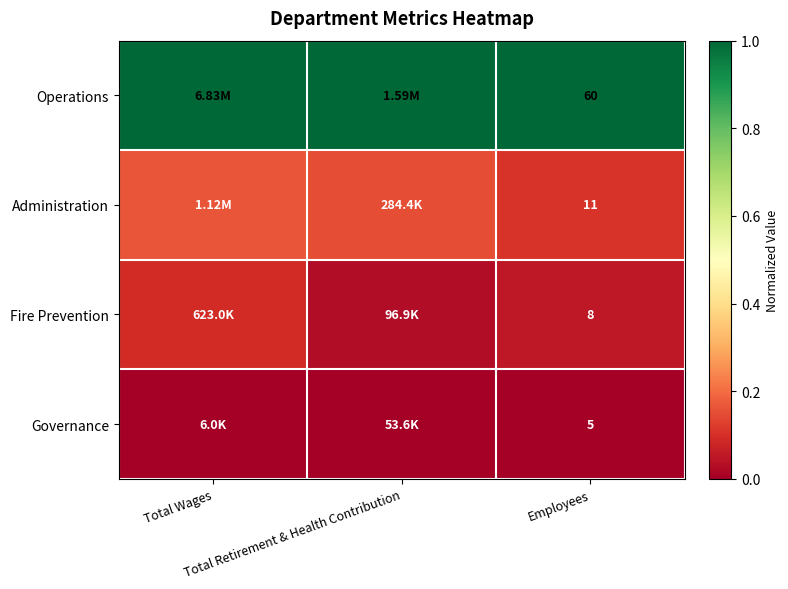

Is it true that Fire Prevention equals 0.0 at Total Retirement & Health Contribution?

False